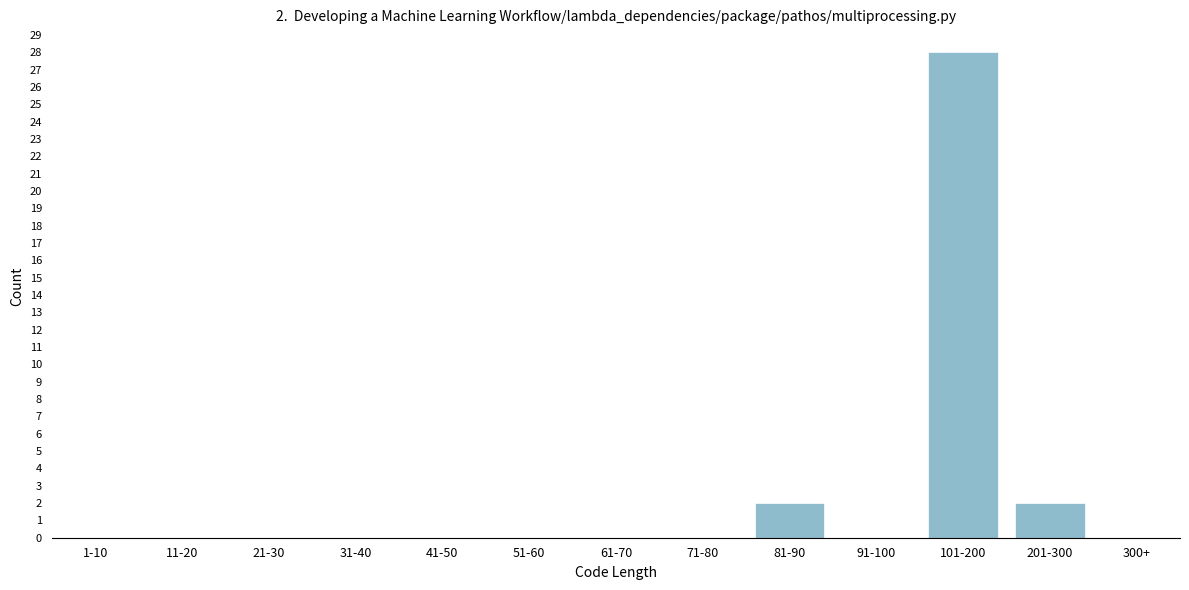

Reading left to right, extract all data points from this chart.

1-10=0	11-20=0	21-30=0	31-40=0	41-50=0	51-60=0	61-70=0	71-80=0	81-90=2	91-100=0	101-200=28	201-300=2	300+=0